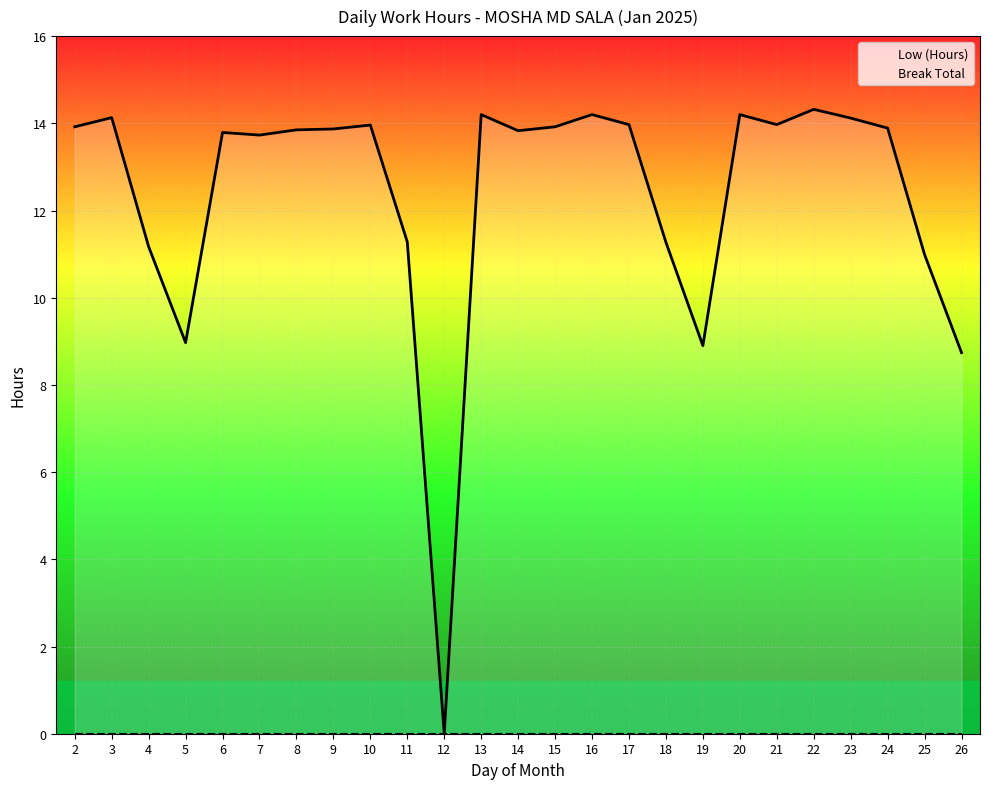

At which category does the chart reach its minimum across all series?

12